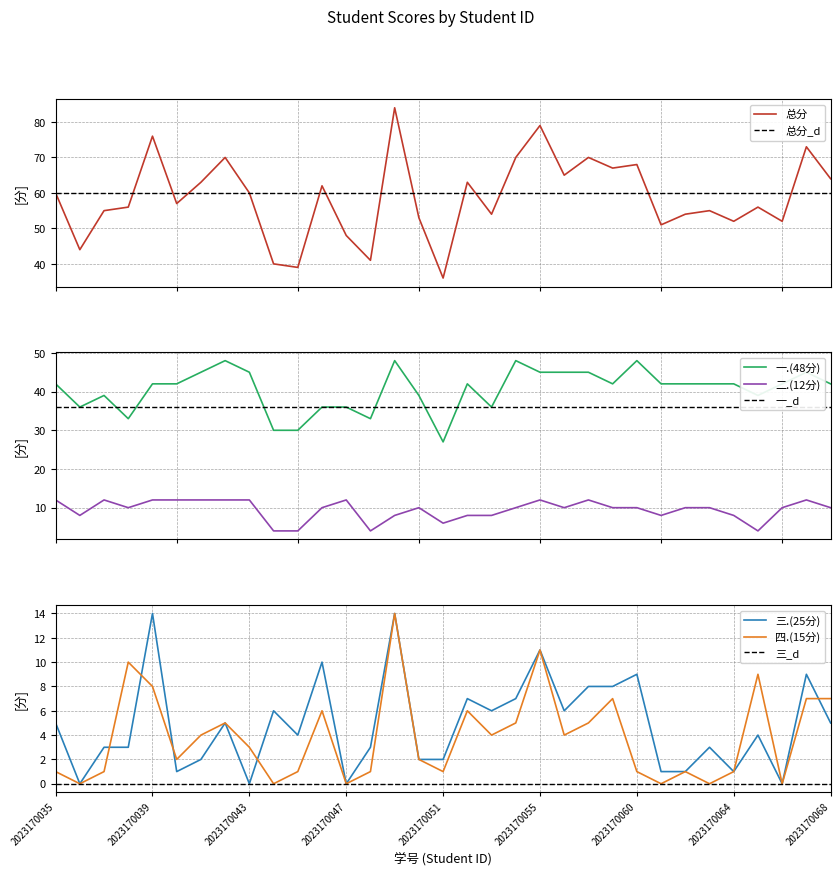

How many 一.(48分) values are between 36 and 45?

24